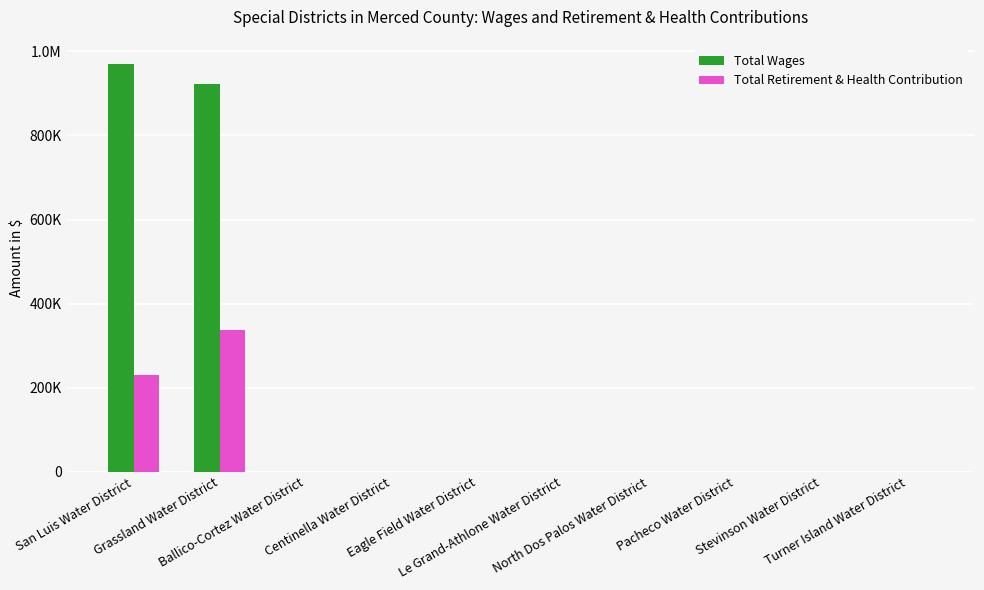

What are all the series names shown in the legend?

Total Wages, Total Retirement & Health Contribution